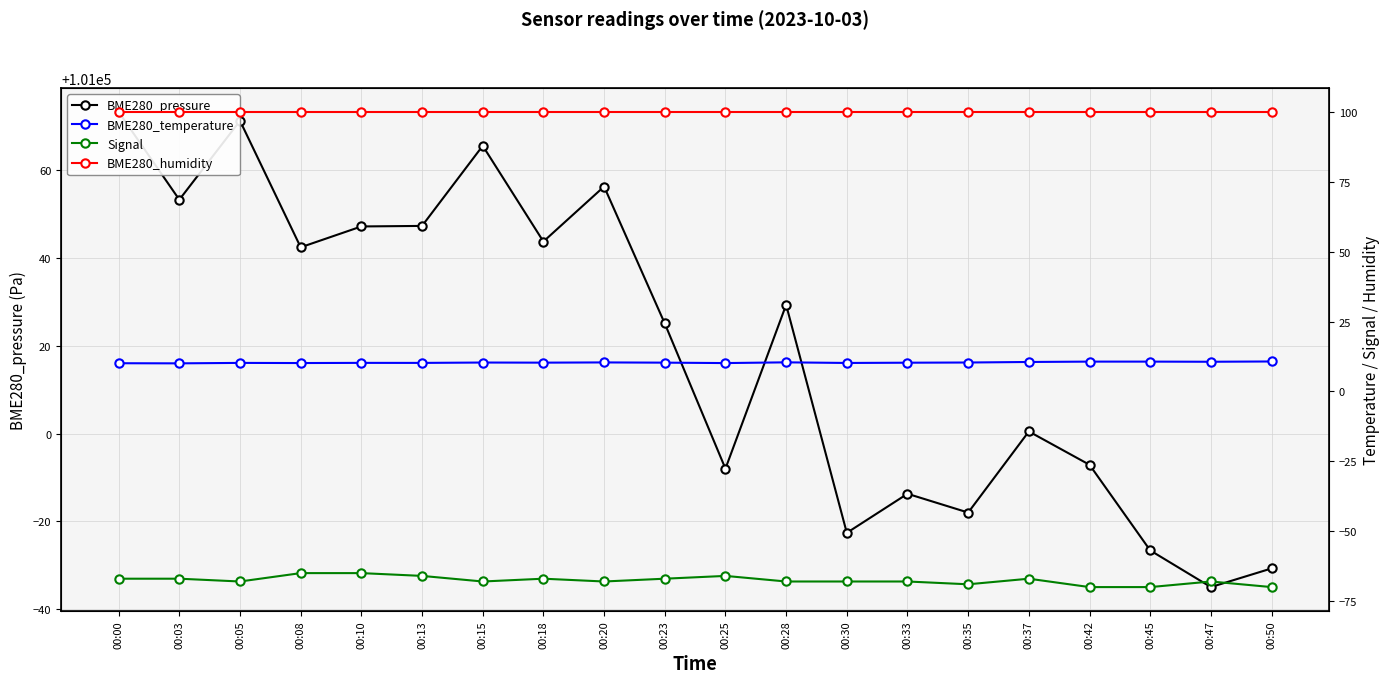

Reading left to right, what are all the values shown in this chart?

BME280_pressure: 101073.2	101053.2	101071.2	101042.4	101047.2	101047.3	101065.5	101043.7	101056.2	101025.1	100992.0	101029.3	100977.4	100986.3	100982.0	101000.5	100992.9	100973.4	100965.0	100969.3
BME280_temperature: 10.1	10.0	10.2	10.2	10.2	10.2	10.3	10.3	10.4	10.3	10.1	10.4	10.2	10.3	10.3	10.5	10.7	10.7	10.6	10.7
Signal: -67.0	-67.0	-68.0	-65.0	-65.0	-66.0	-68.0	-67.0	-68.0	-67.0	-66.0	-68.0	-68.0	-68.0	-69.0	-67.0	-70.0	-70.0	-68.0	-70.0
BME280_humidity: 100.0	100.0	100.0	100.0	100.0	100.0	100.0	100.0	100.0	100.0	100.0	100.0	100.0	100.0	100.0	100.0	100.0	100.0	100.0	100.0